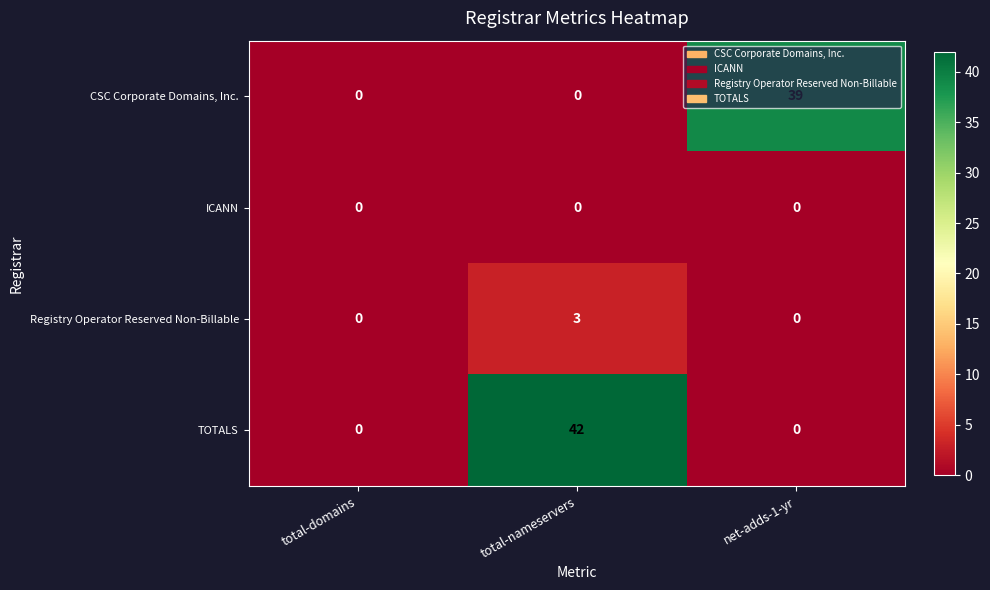

The Registry Operator Reserved Non-Billable series shows 0 at net-adds-1-yr. True or false?

True